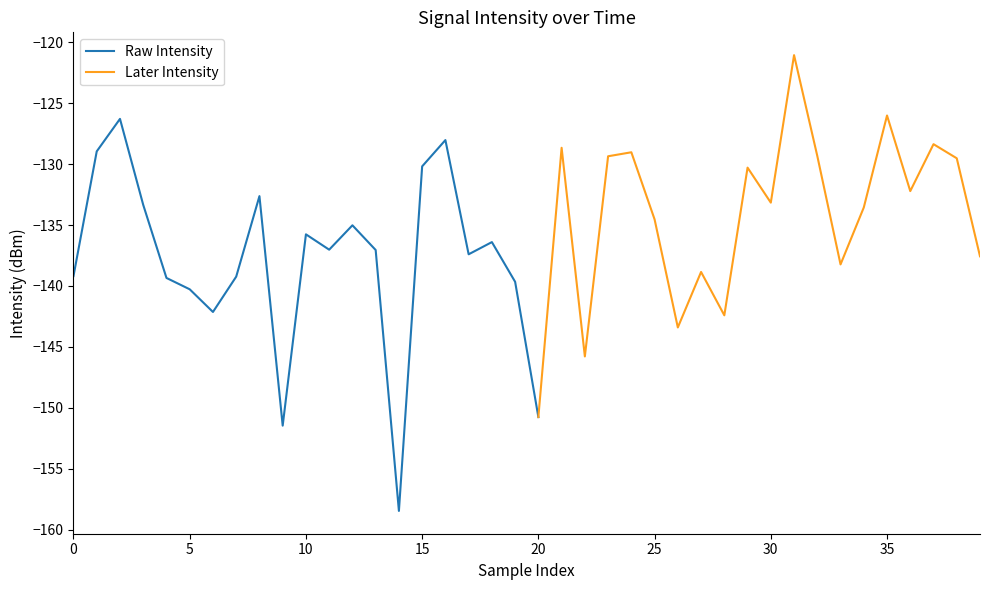

How many data points does each series have?

40